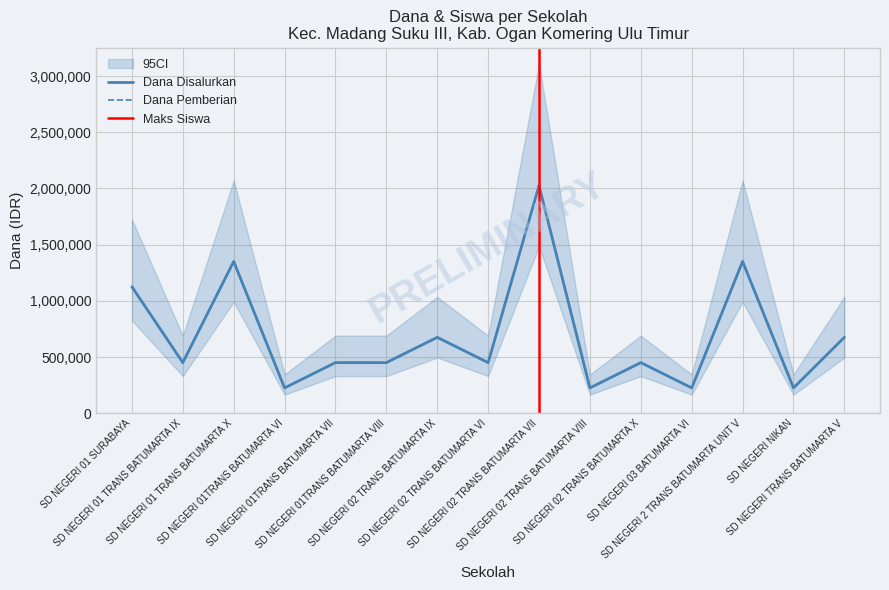

True or false: Dana Disalurkan and Dana Pemberian cross at least once.

False